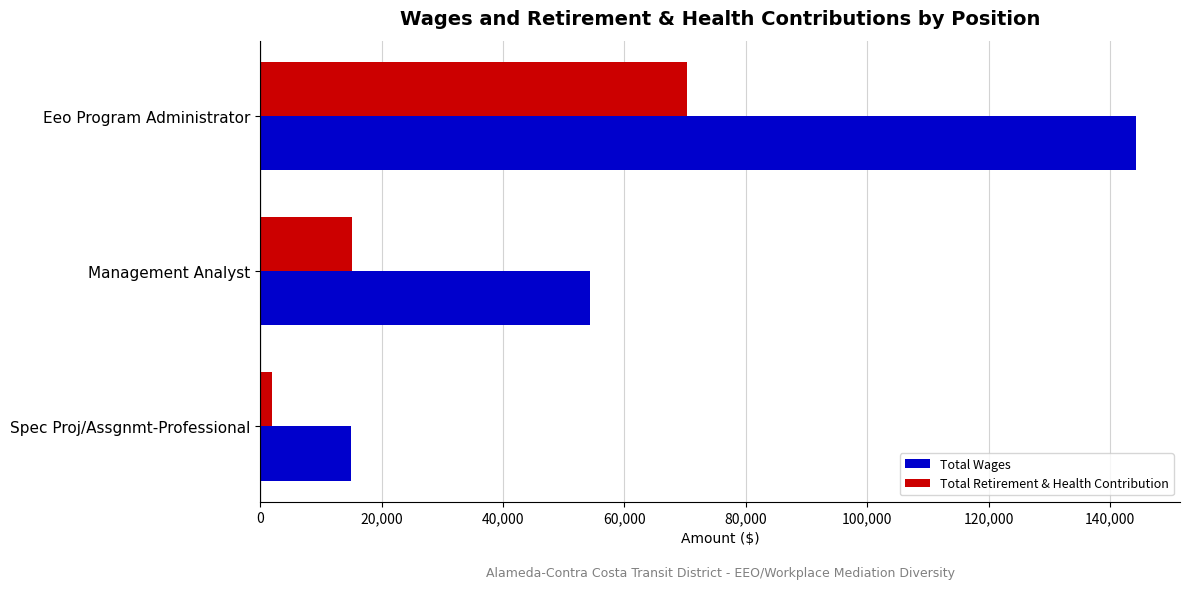

Which category has the highest value in the Total Wages series?

Eeo Program Administrator